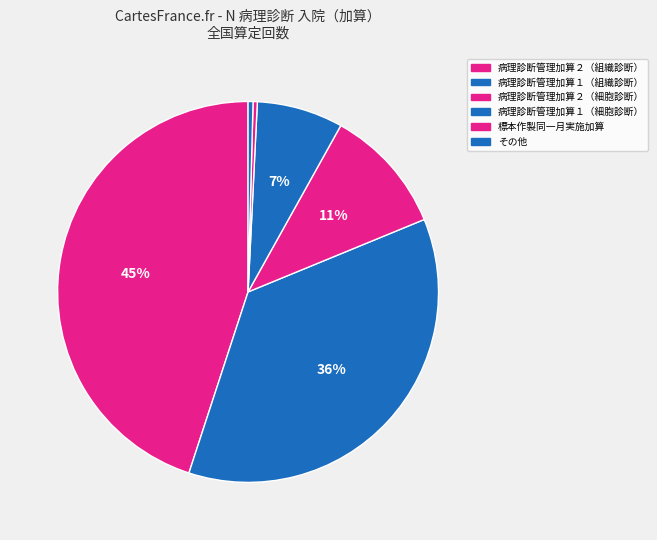

How many segments does this pie chart have?

6